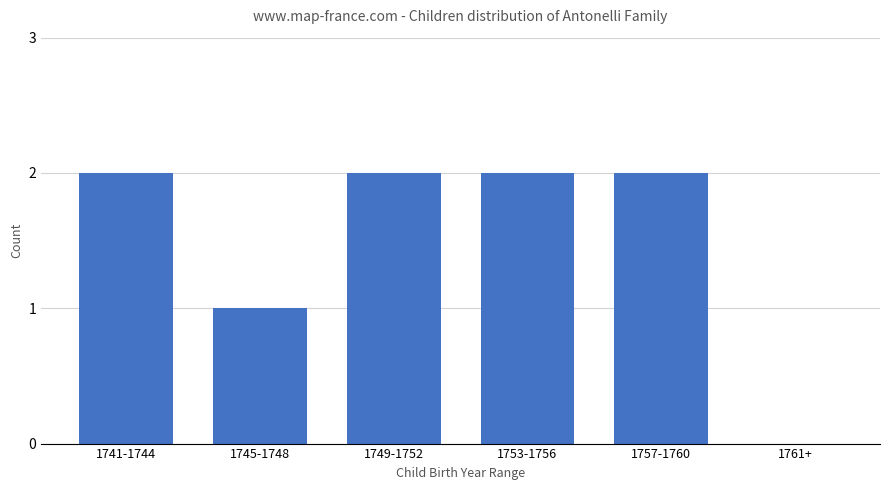

What is the sum of all values?

9